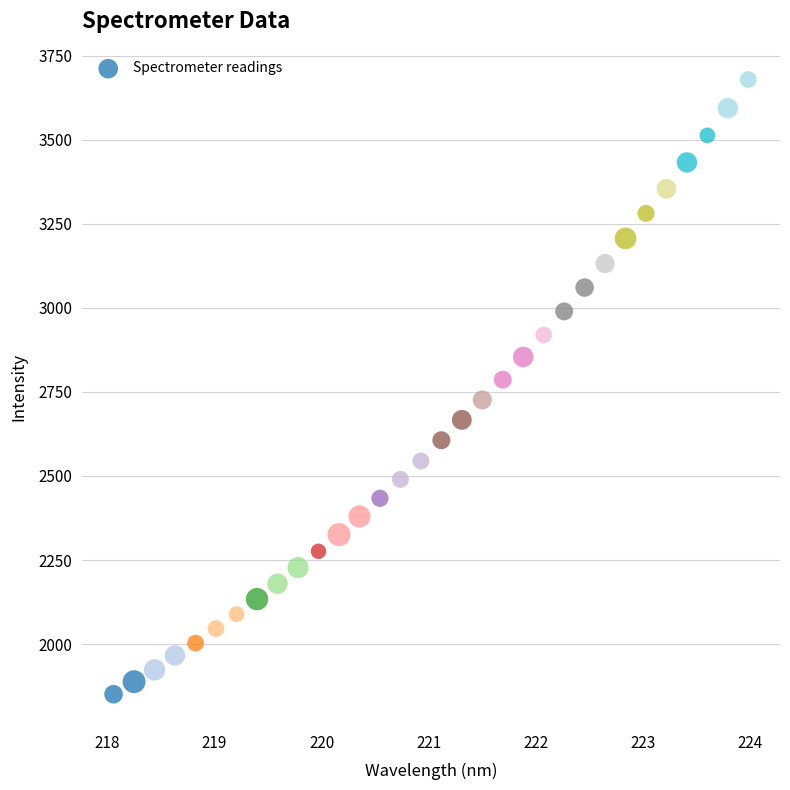

What is the range of X values (max minus min)?

5.9